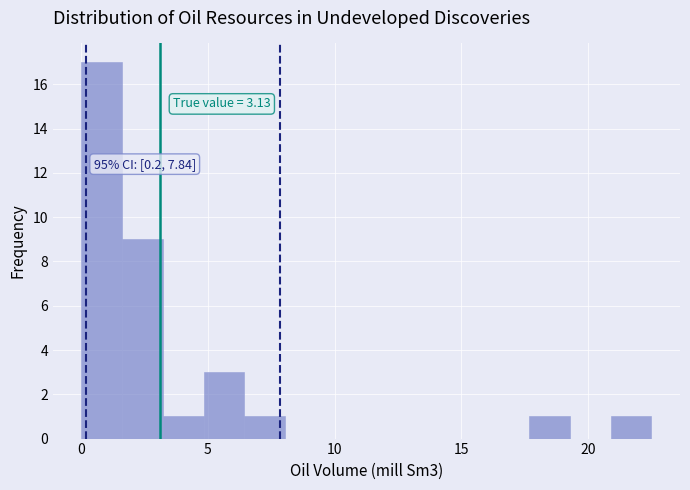

Read against the x-axis, roughly where is the centre of the tallest bar?

1.0